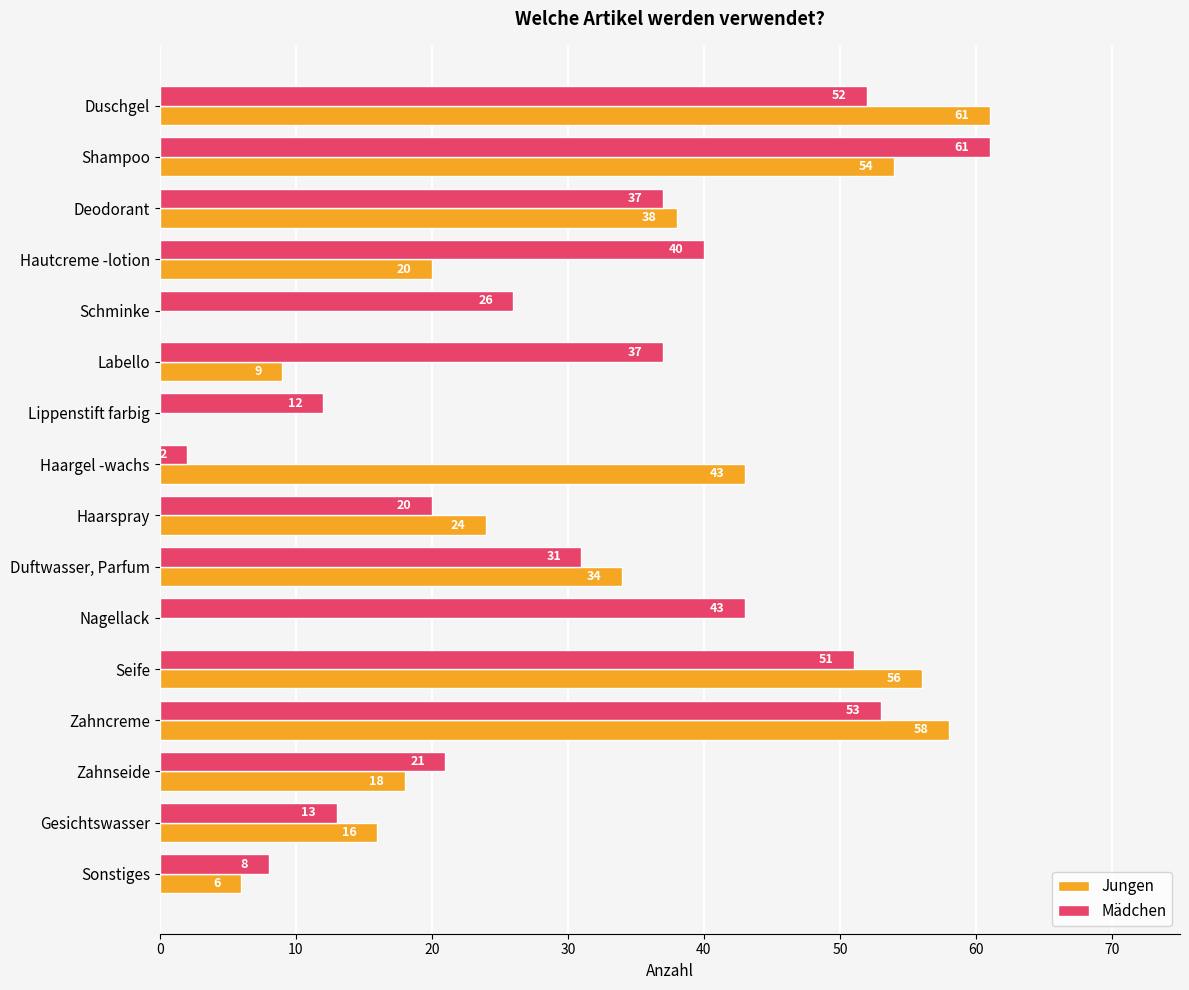

True or false: Jungen has a value of 18 at Zahnseide.

True